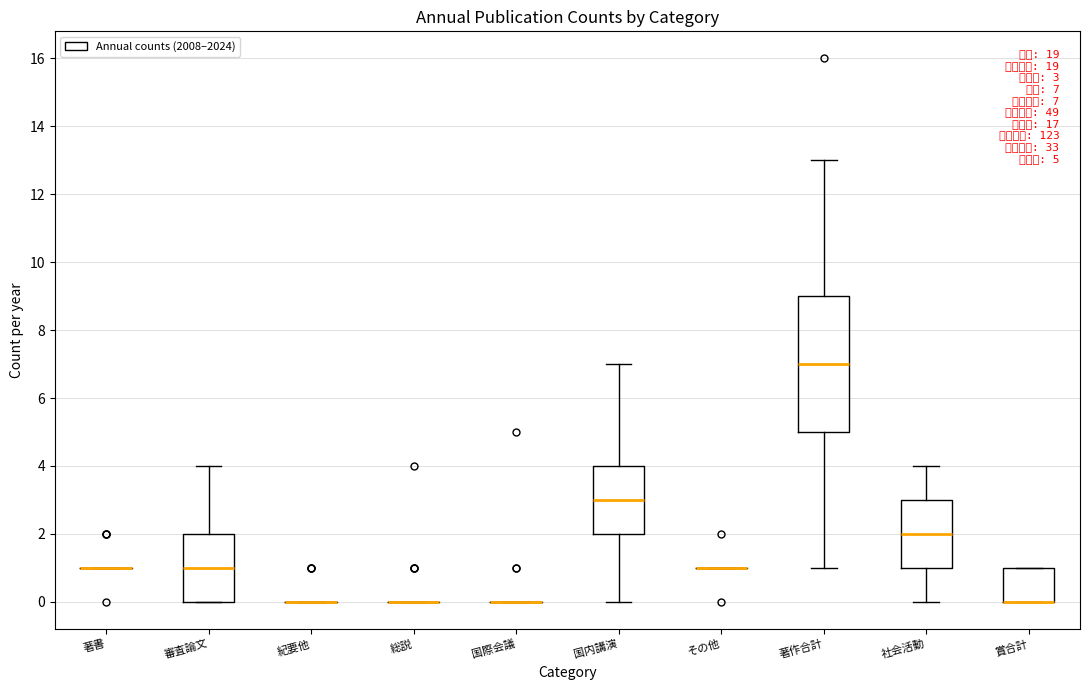

Comparing the boxes themselves (not the whiskers), which one is the tallest?

著作合計